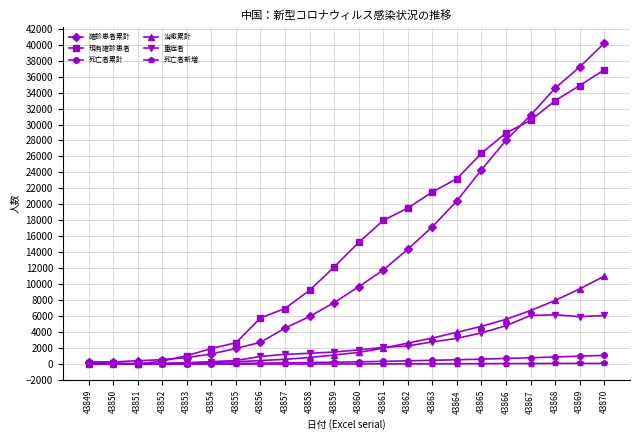

What is the maximum value for 死亡者累計?

1113